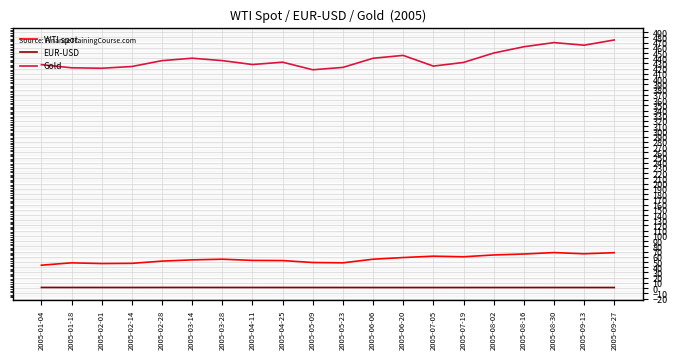

Which series has the largest range (max minus min)?

Gold